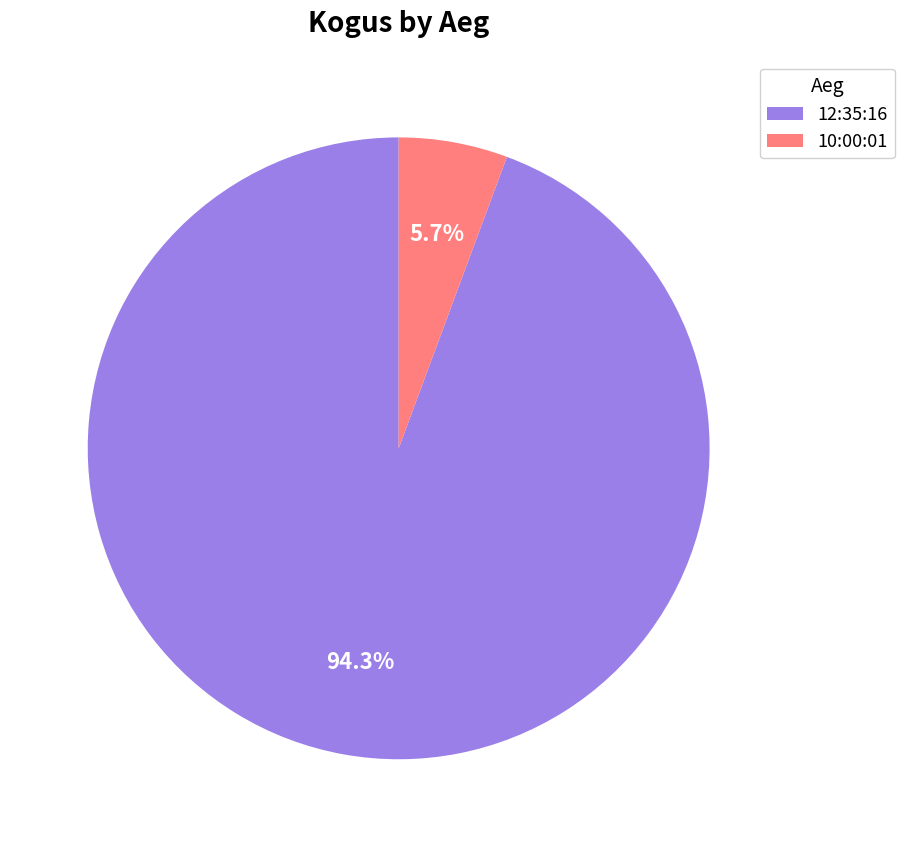

Between 10:00:01 and 12:35:16, which is larger?

12:35:16